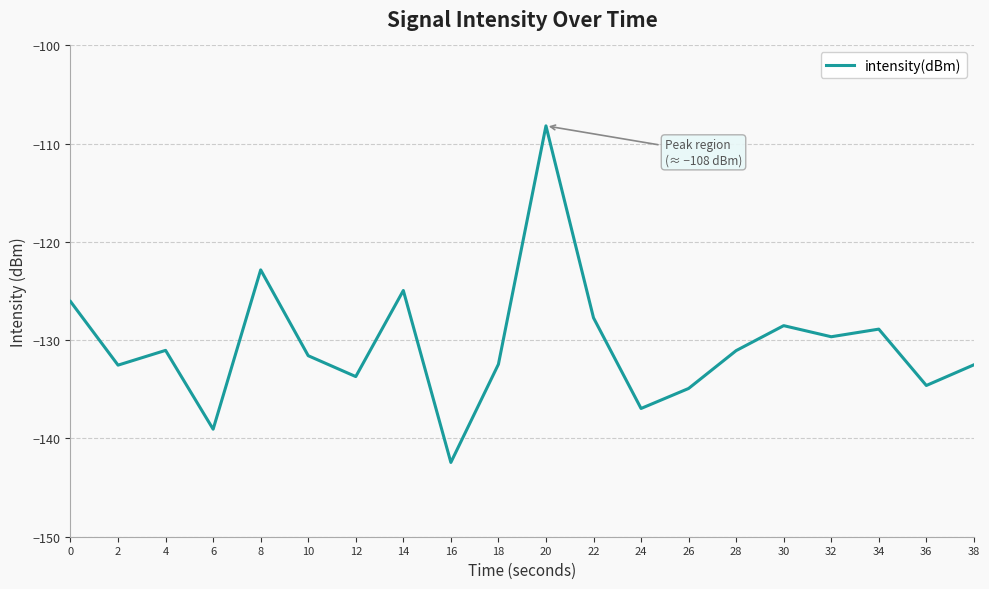

What is the average value?

-130.5